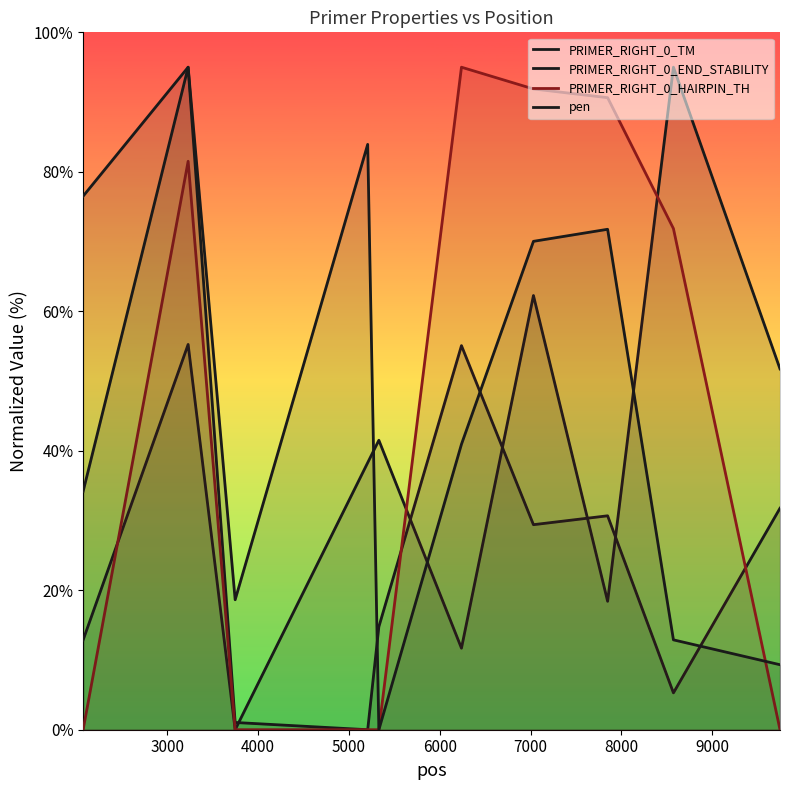

List the series in order of their overall mean, lowest first.

PRIMER_RIGHT_0_TM, PRIMER_RIGHT_0_END_STABILITY, PRIMER_RIGHT_0_HAIRPIN_TH, pen